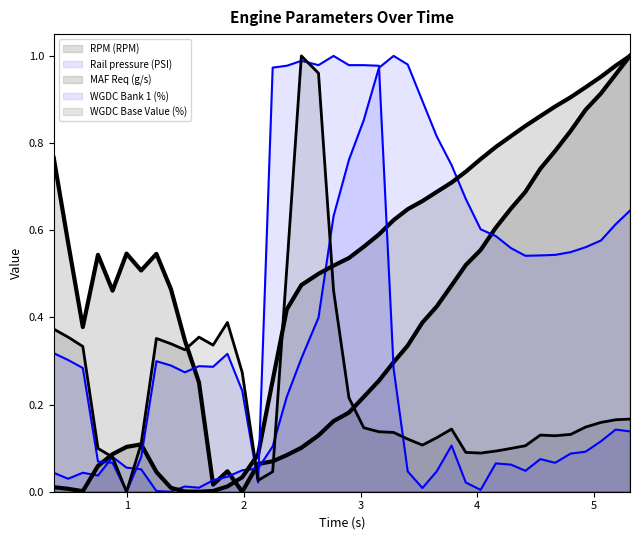

Which has a higher value, 0.992 or 2.491?

0.992